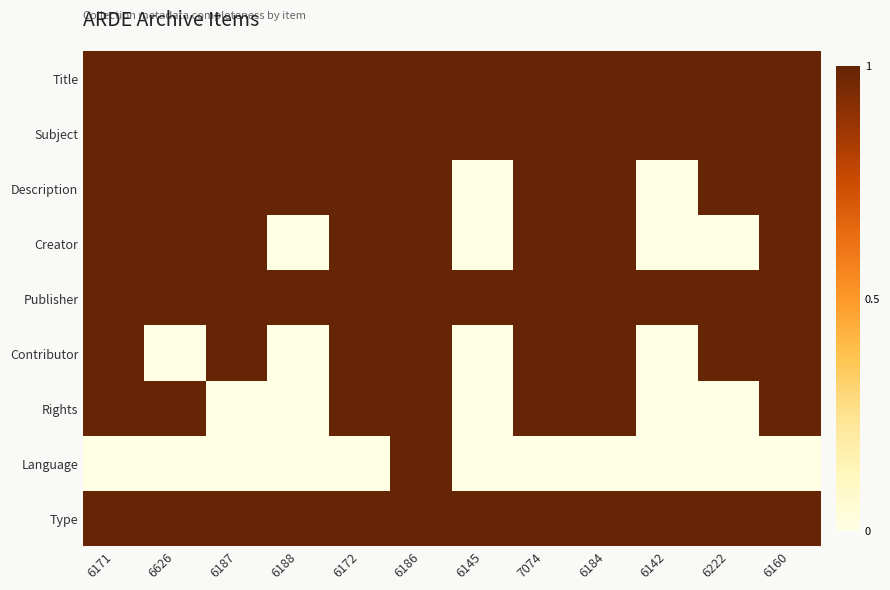

Reading right to left, list all the values displayed in this chart.

Title: 6160=1	6222=1	6142=1	6184=1	7074=1	6145=1	6186=1	6172=1	6188=1	6187=1	6626=1	6171=1
Subject: 6160=1	6222=1	6142=1	6184=1	7074=1	6145=1	6186=1	6172=1	6188=1	6187=1	6626=1	6171=1
Description: 6160=1	6222=1	6142=0	6184=1	7074=1	6145=0	6186=1	6172=1	6188=1	6187=1	6626=1	6171=1
Creator: 6160=1	6222=0	6142=0	6184=1	7074=1	6145=0	6186=1	6172=1	6188=0	6187=1	6626=1	6171=1
Publisher: 6160=1	6222=1	6142=1	6184=1	7074=1	6145=1	6186=1	6172=1	6188=1	6187=1	6626=1	6171=1
Contributor: 6160=1	6222=1	6142=0	6184=1	7074=1	6145=0	6186=1	6172=1	6188=0	6187=1	6626=0	6171=1
Rights: 6160=1	6222=0	6142=0	6184=1	7074=1	6145=0	6186=1	6172=1	6188=0	6187=0	6626=1	6171=1
Language: 6160=0	6222=0	6142=0	6184=0	7074=0	6145=0	6186=1	6172=0	6188=0	6187=0	6626=0	6171=0
Type: 6160=1	6222=1	6142=1	6184=1	7074=1	6145=1	6186=1	6172=1	6188=1	6187=1	6626=1	6171=1